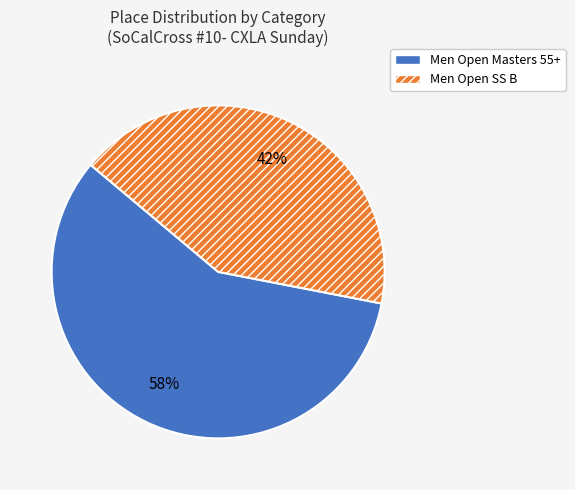

How many slices are in this pie chart?

2